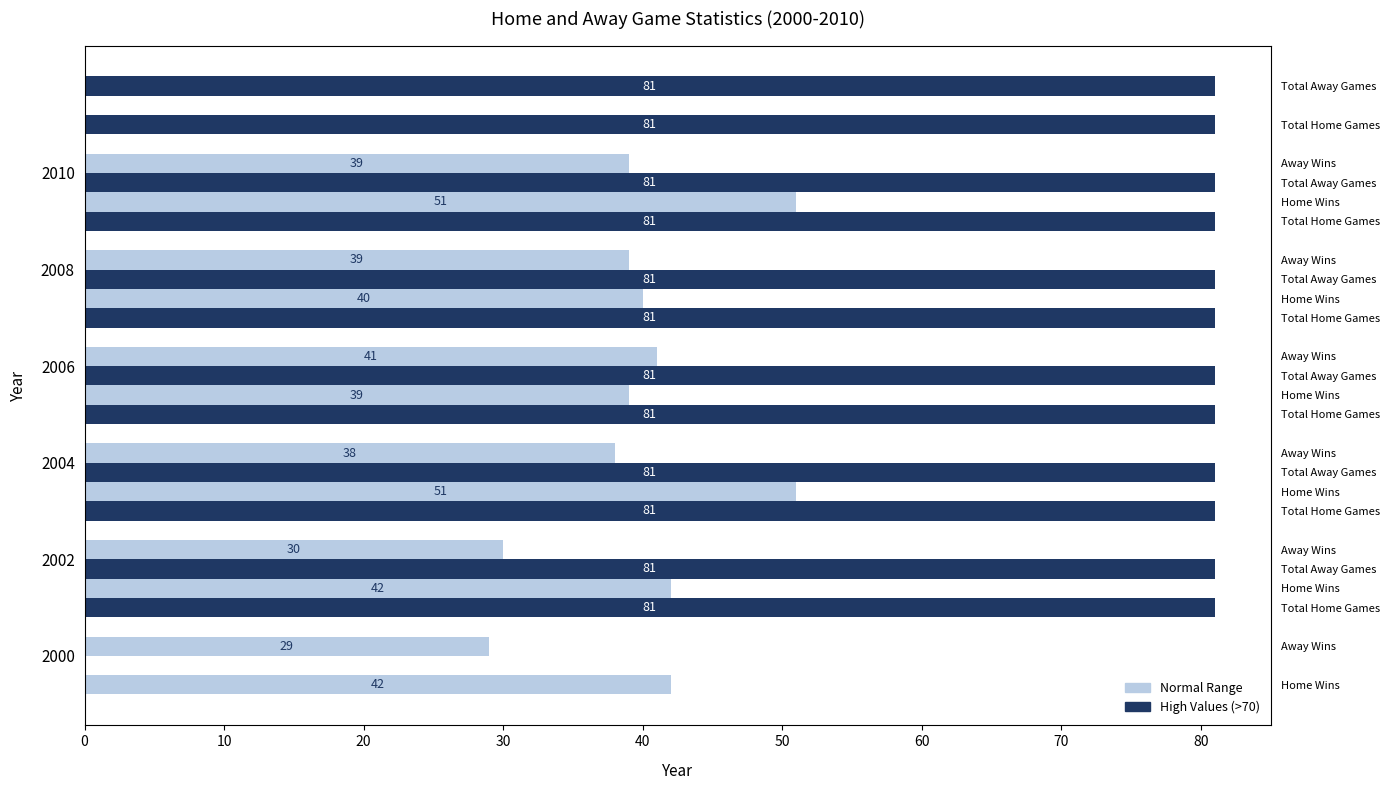

At how many categories does at least one series exceed 9?

6